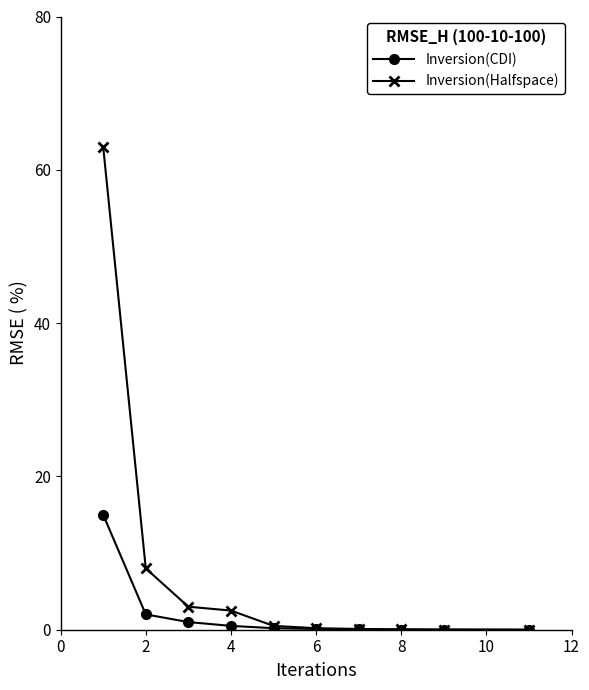

What is the difference between the second highest and minimum values in the Inversion(Halfspace) series?

8.0